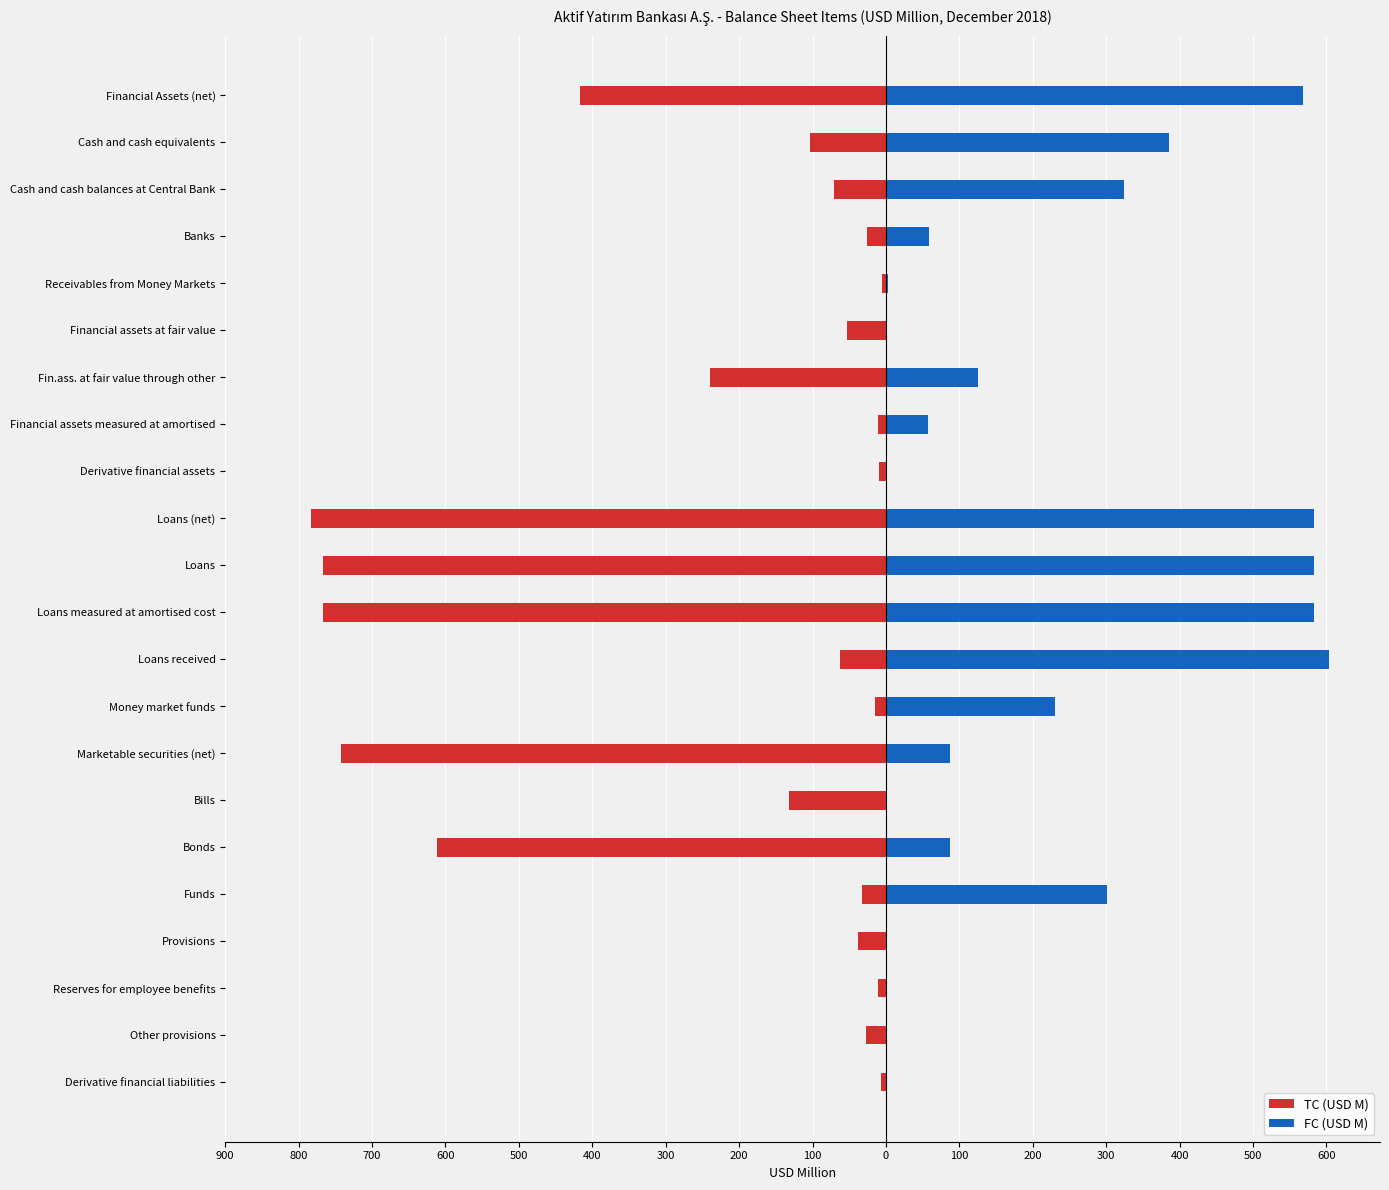

Reading left to right, what are all the values shown in this chart?

TC (USD M): -416.7	-102.8	-71.2	-25.8	-5.9	-53.6	-239.2	-11.6	-9.6	-783.4	-767.4	-767.4	-63.3	-14.8	-742.6	-131.7	-611.0	-32.5	-37.5	-10.3	-27.2	-7.0
FC (USD M): 567.8	385.2	323.7	58.7	2.8	0.0	125.2	57.0	0.3	582.6	582.6	582.6	603.5	230.6	87.6	0.0	87.6	301.5	0.0	0.0	0.0	1.7